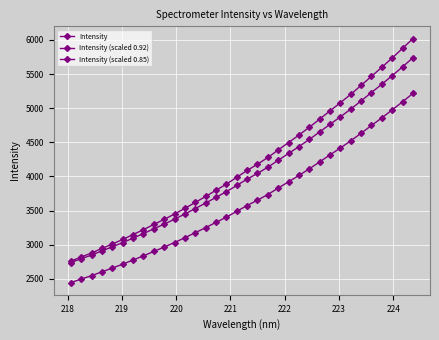

How many lines are shown in the chart?

3